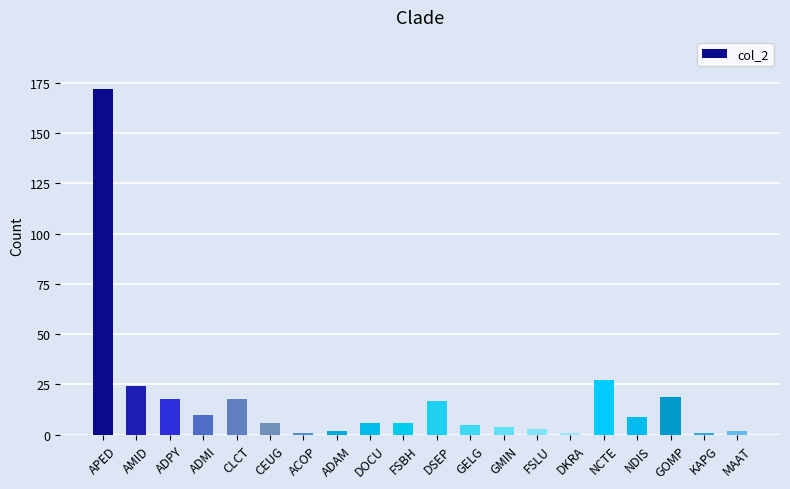

What is the value of the 8th bar from the left?

2